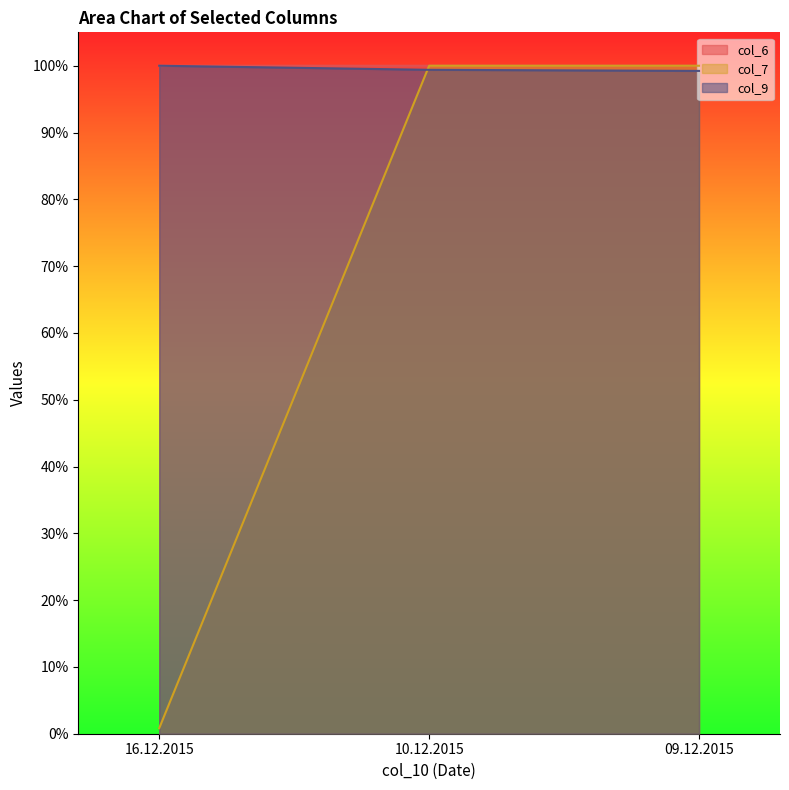

What is the label of the 1st point from the right?

09.12.2015